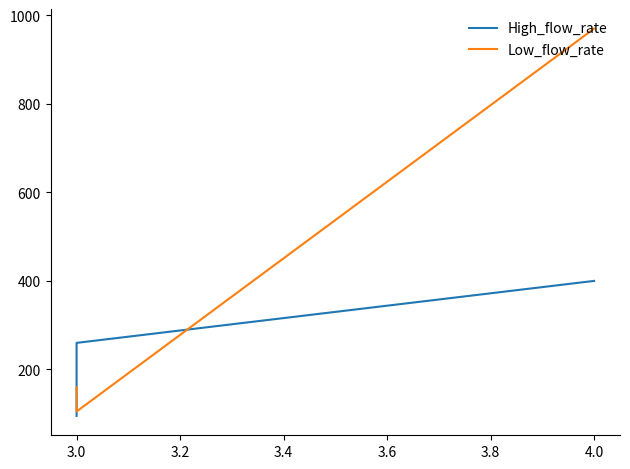

What is the difference between the maximum and minimum values in the Low_flow_rate series?

865